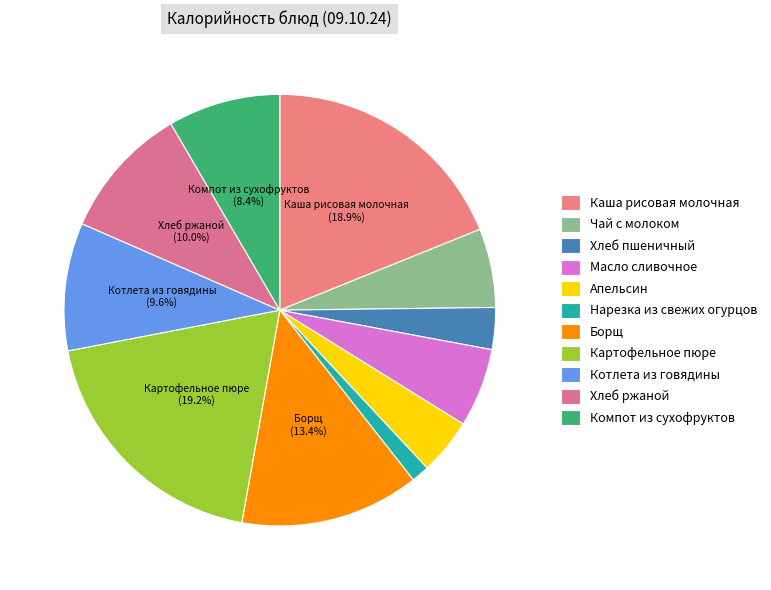

Count the number of slices in the pie.

11